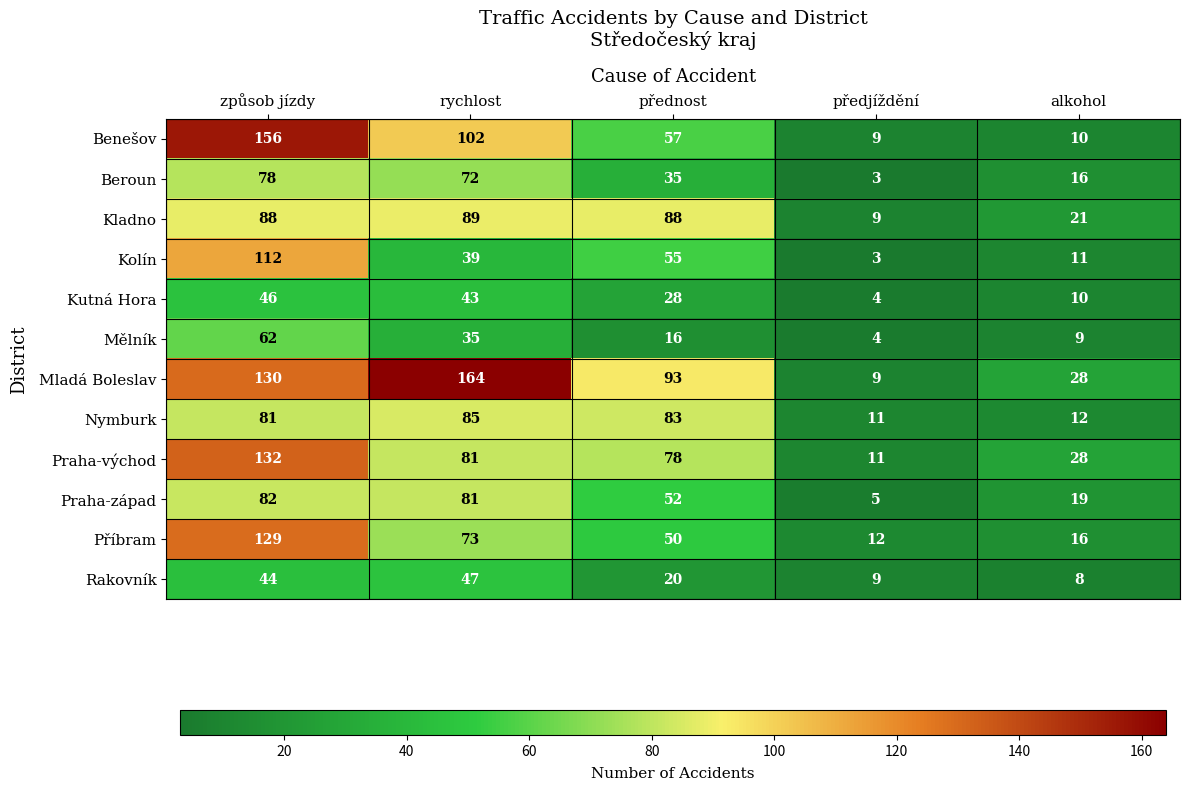

What is the difference between the Nymburk values at rychlost and způsob jízdy?

4